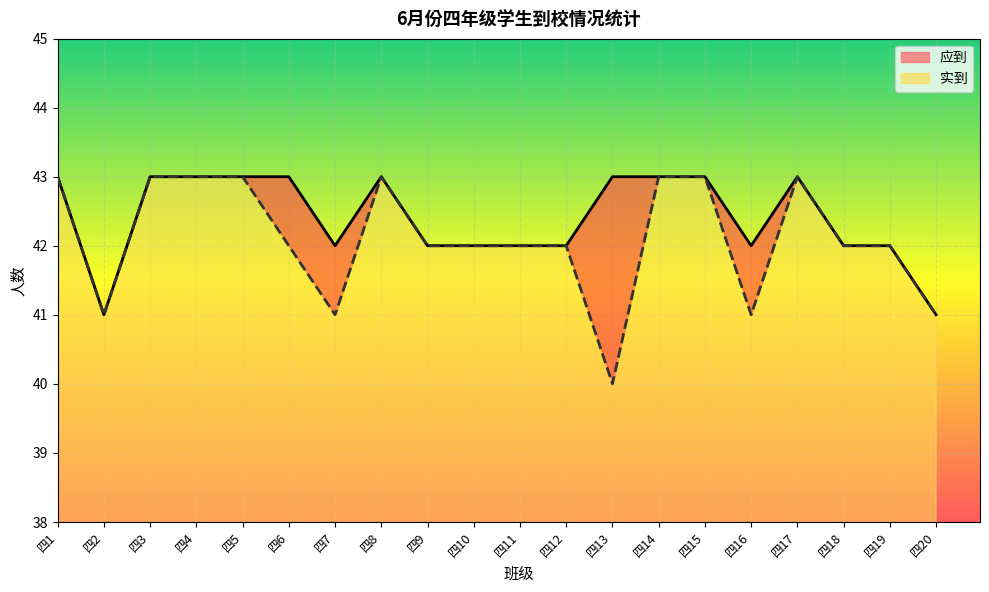

Reading left to right, list all the values displayed in this chart.

实到: 四1=43	四2=41	四3=43	四4=43	四5=43	四6=42	四7=41	四8=43	四9=42	四10=42	四11=42	四12=42	四13=40	四14=43	四15=43	四16=41	四17=43	四18=42	四19=42	四20=41
应到: 四1=43	四2=41	四3=43	四4=43	四5=43	四6=43	四7=42	四8=43	四9=42	四10=42	四11=42	四12=42	四13=43	四14=43	四15=43	四16=42	四17=43	四18=42	四19=42	四20=41